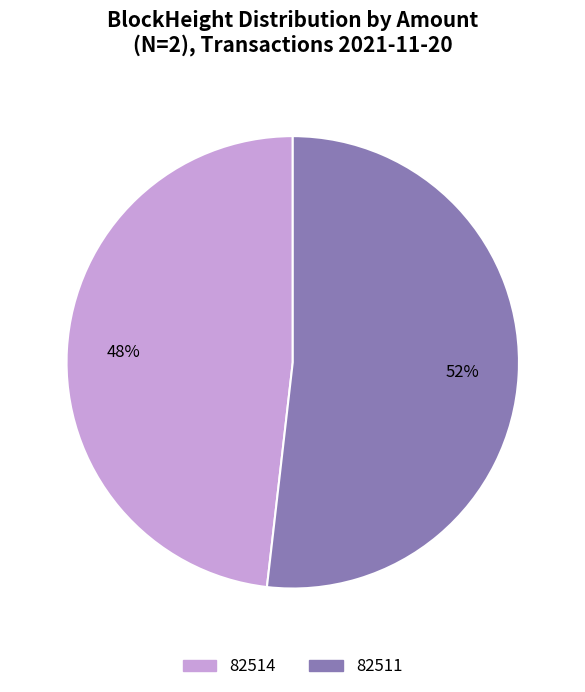

What is the largest slice in the pie chart?

82511